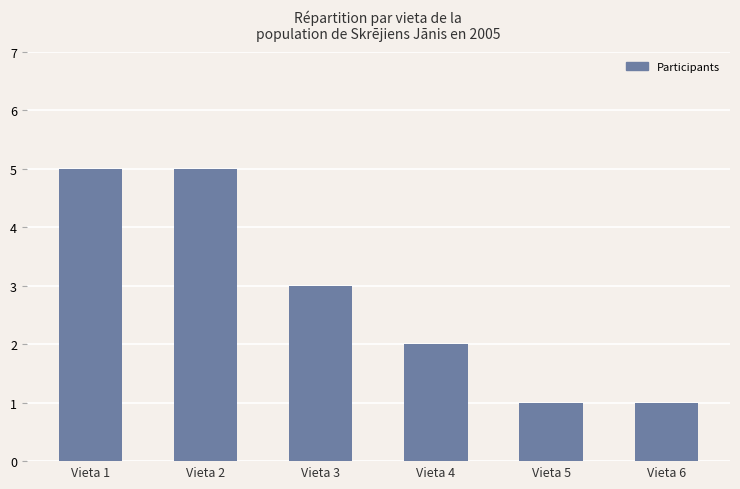

What is the change in value from Vieta 2 to Vieta 6?

-4